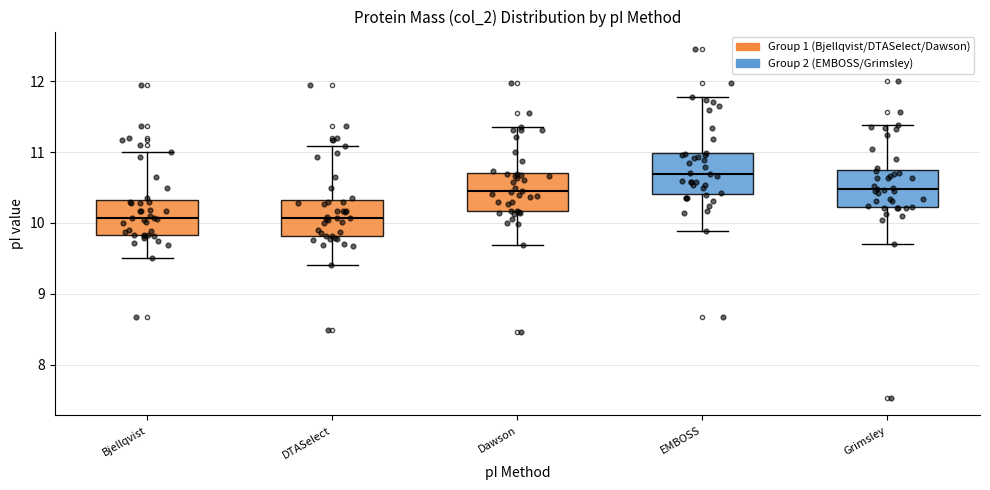

Where is the upper edge of the box for DTASelect on the y-axis? The values are not printed on the chart, so give them approximately, as read against the axis.

10.3